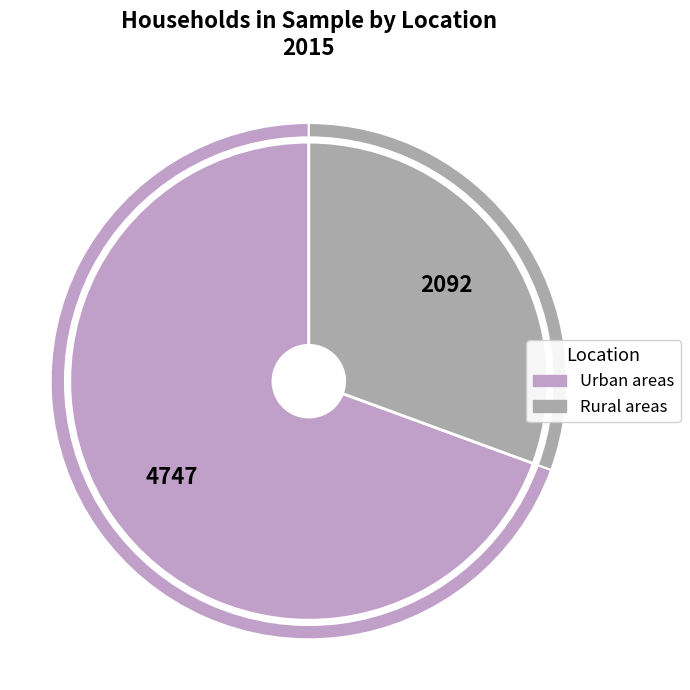

What is the majority slice?

Urban areas